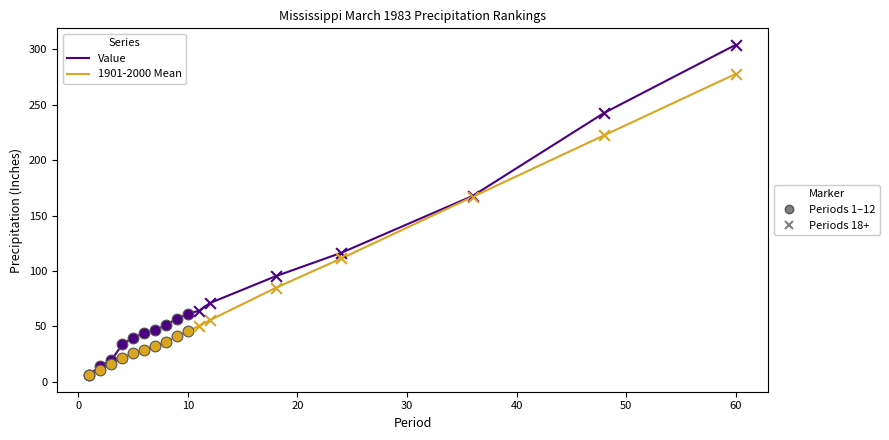

What is the greatest value displayed?

304.0